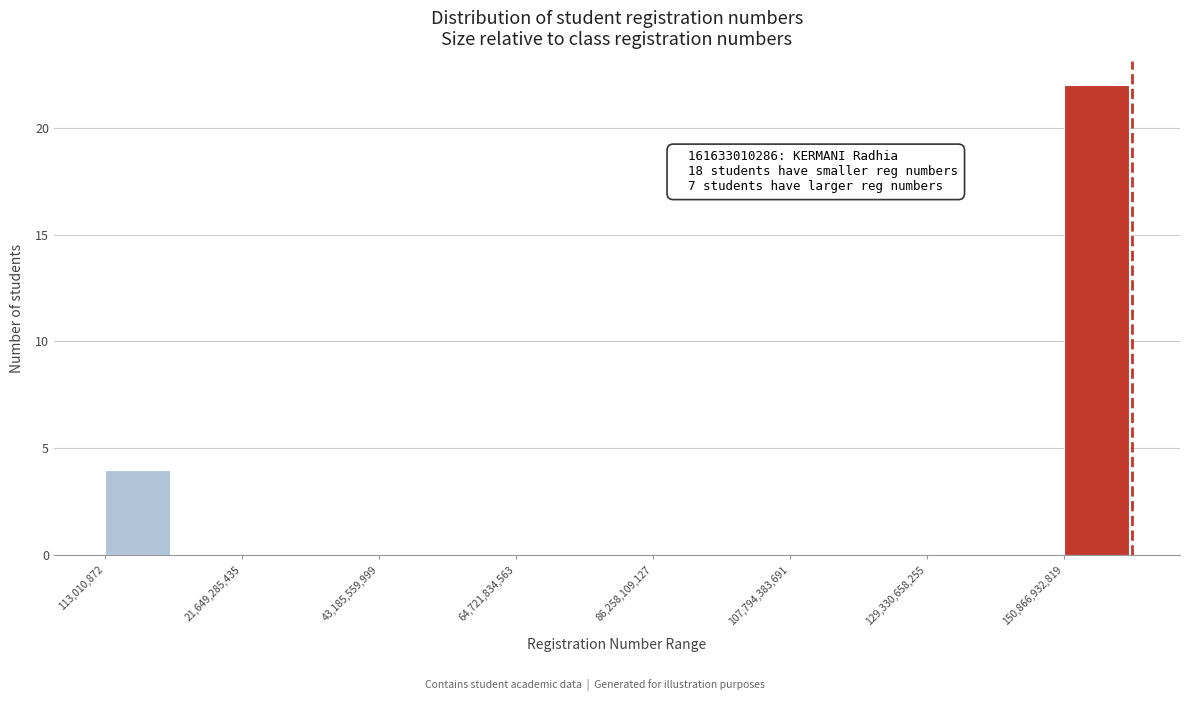

Around what value on the x-axis is the tallest bar? Give the approximate position of its centre, as read against the axis.

155000000000